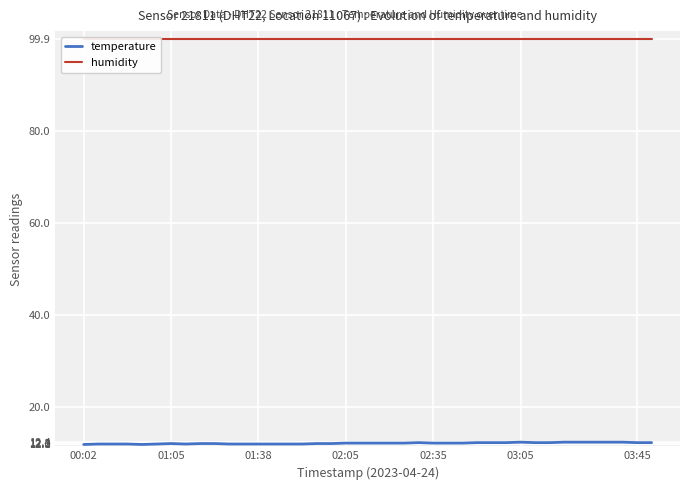

What is the spread (max minus min) of values at 13?

87.9